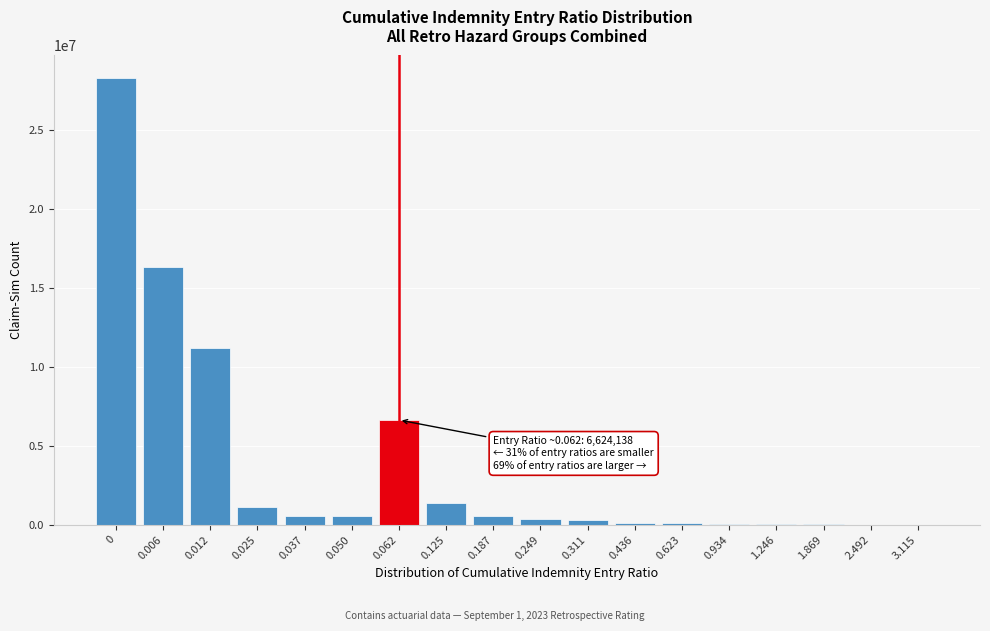

Is it true that the value at 0.125 is 1381959?

True